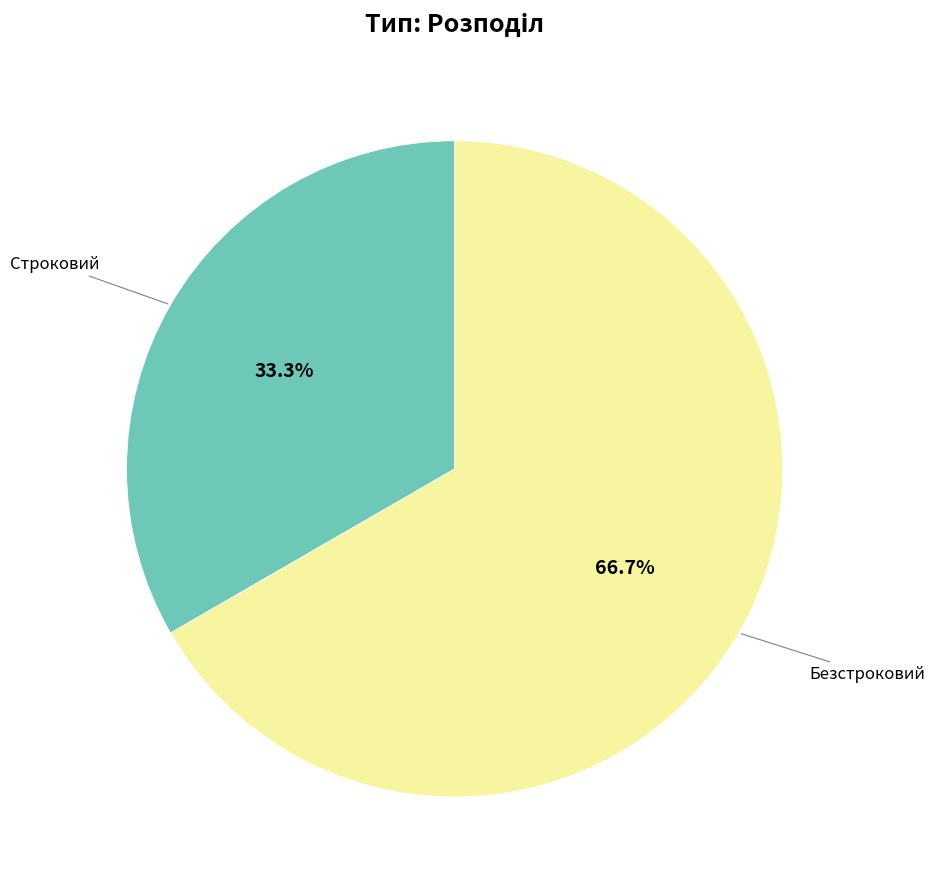

Is there any slice that represents more than half of the pie?

Yes